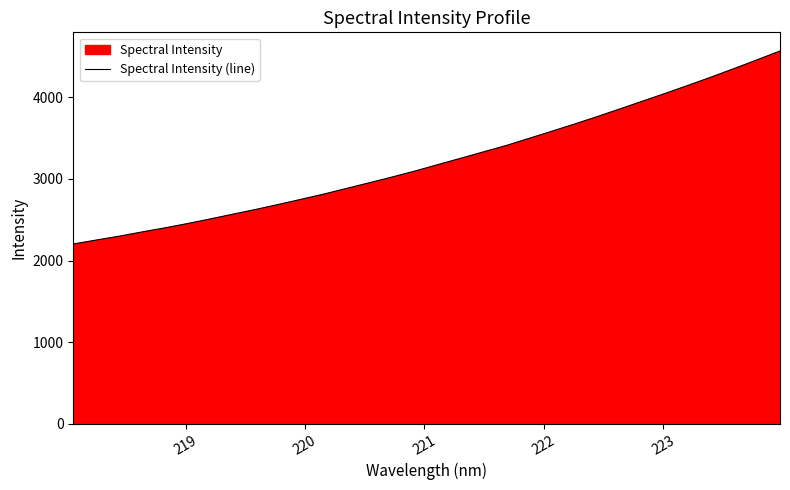

True or false: there are more than 2 points higher than both neighbors.

False